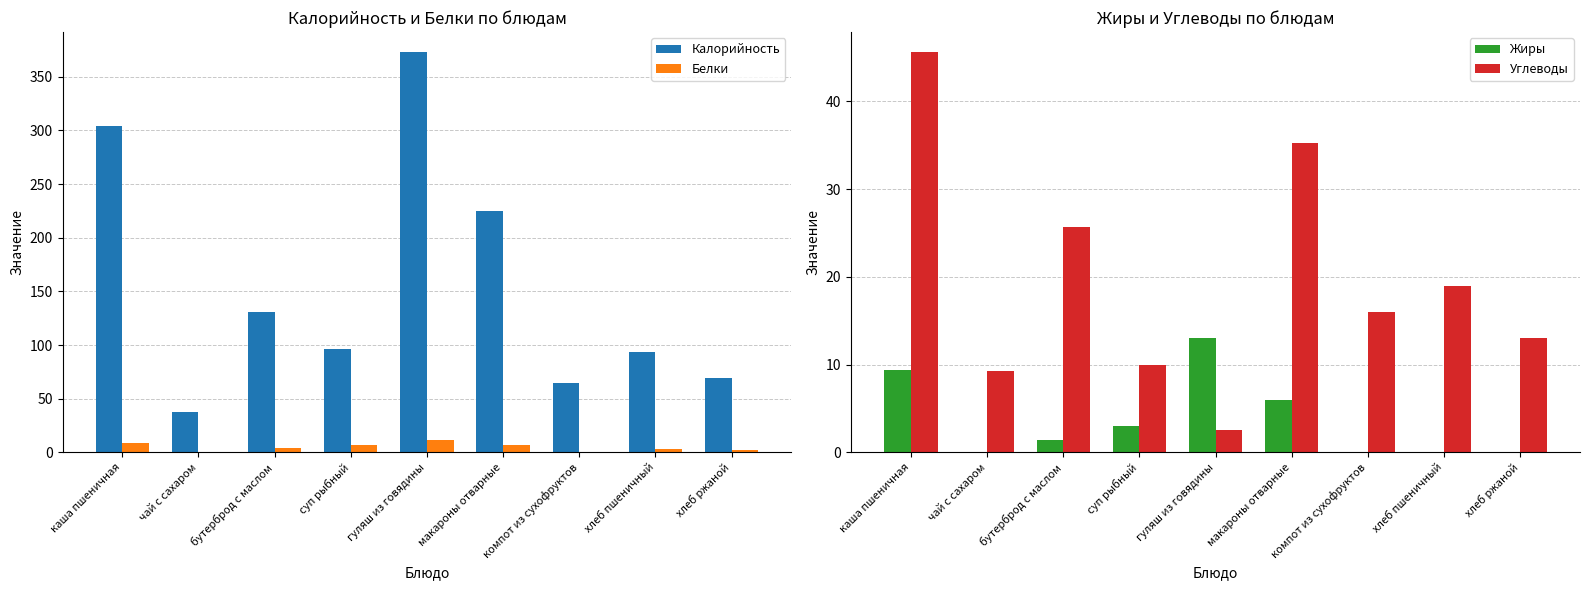

How many data points in Углеводы are less than 16?

4